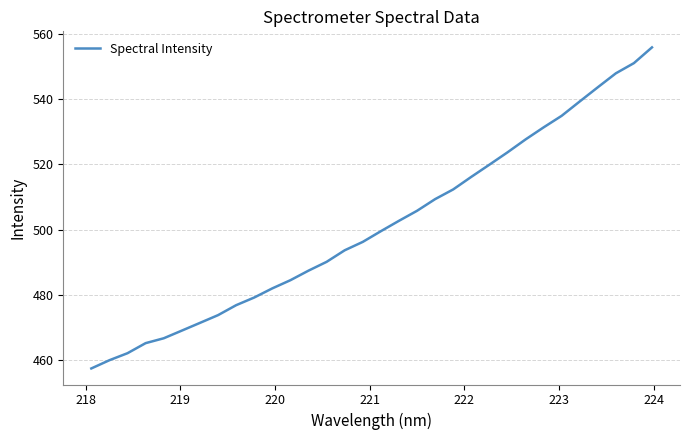

What is the difference between the maximum and minimum values?

98.3